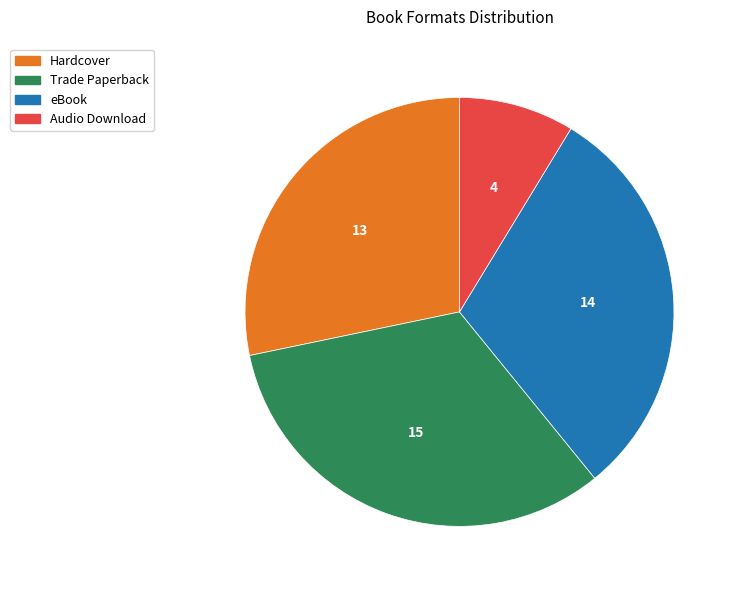

Count the number of slices in the pie.

4